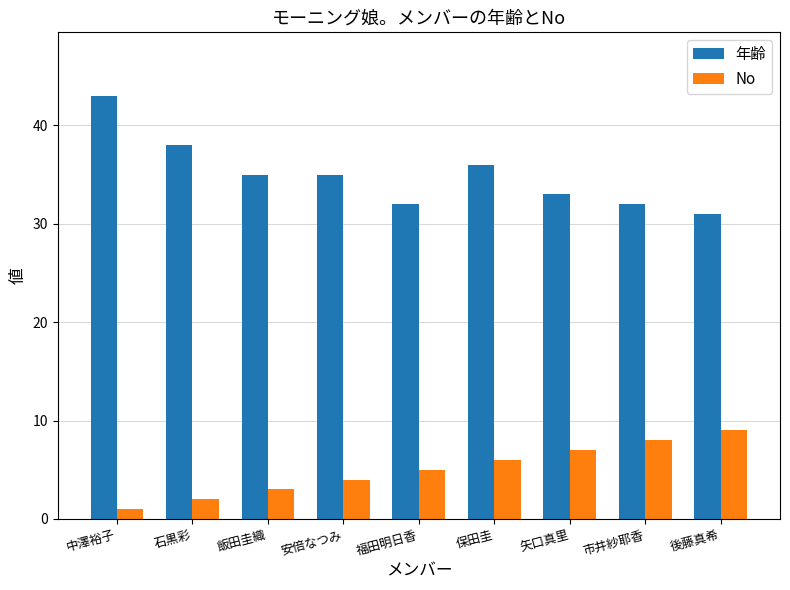

The value of 年齢 at 矢口真里 is 46. True or false?

False